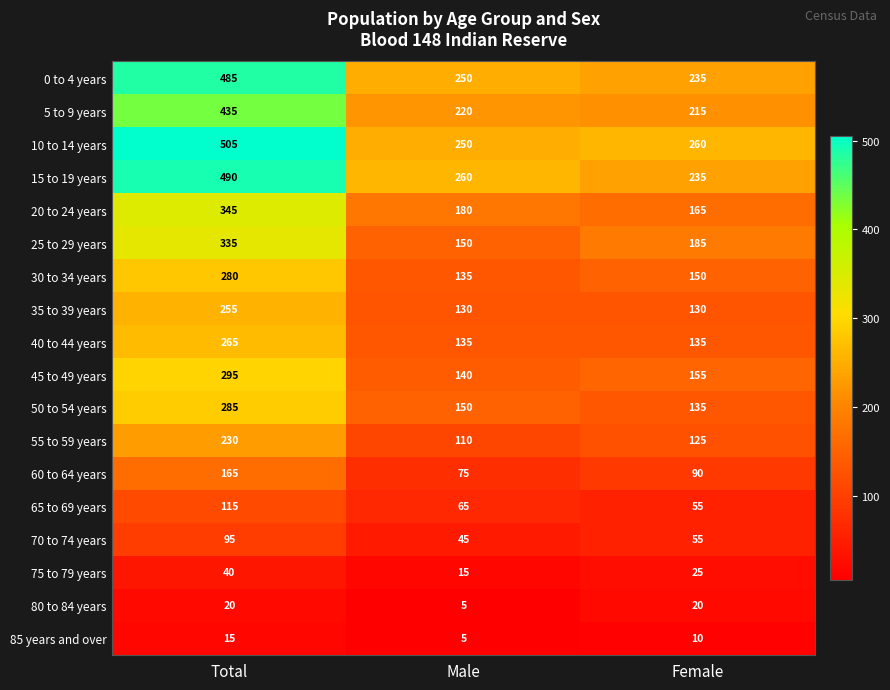

Count the number of categories in the chart.

3